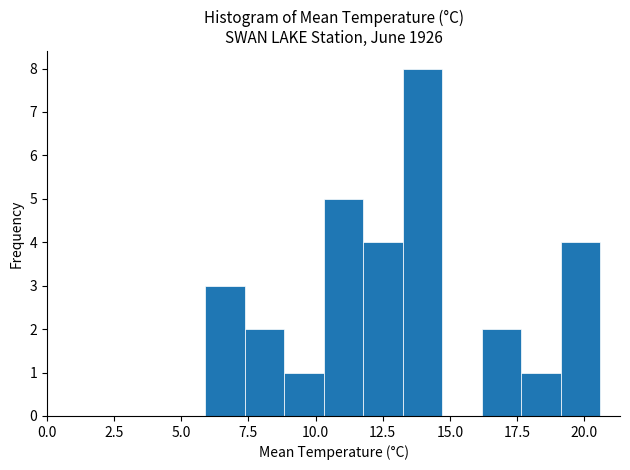

Around what value on the x-axis is the tallest bar? Give the approximate position of its centre, as read against the axis.

14.0